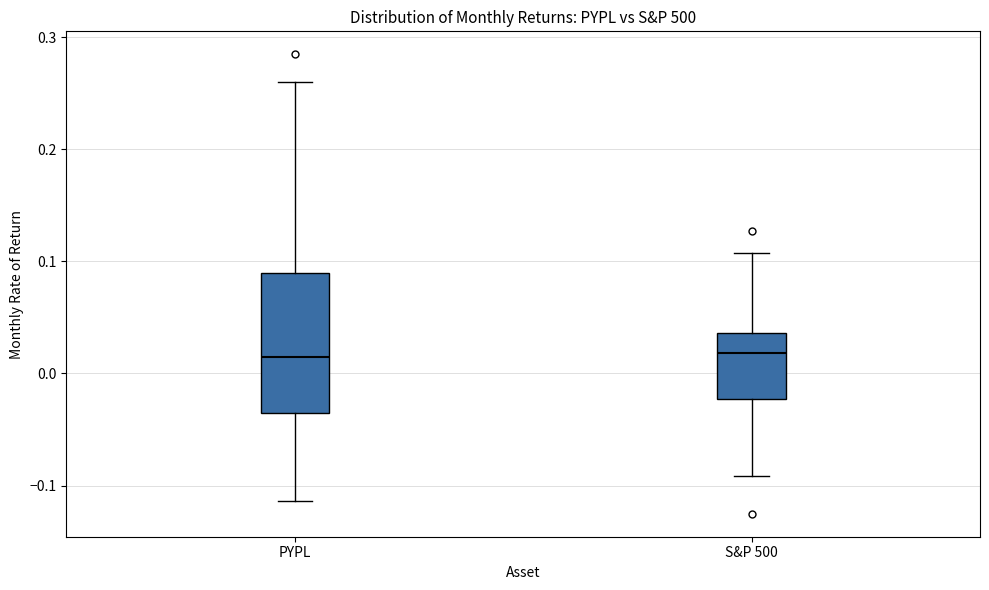

Comparing the boxes themselves (not the whiskers), which one is the tallest?

PYPL